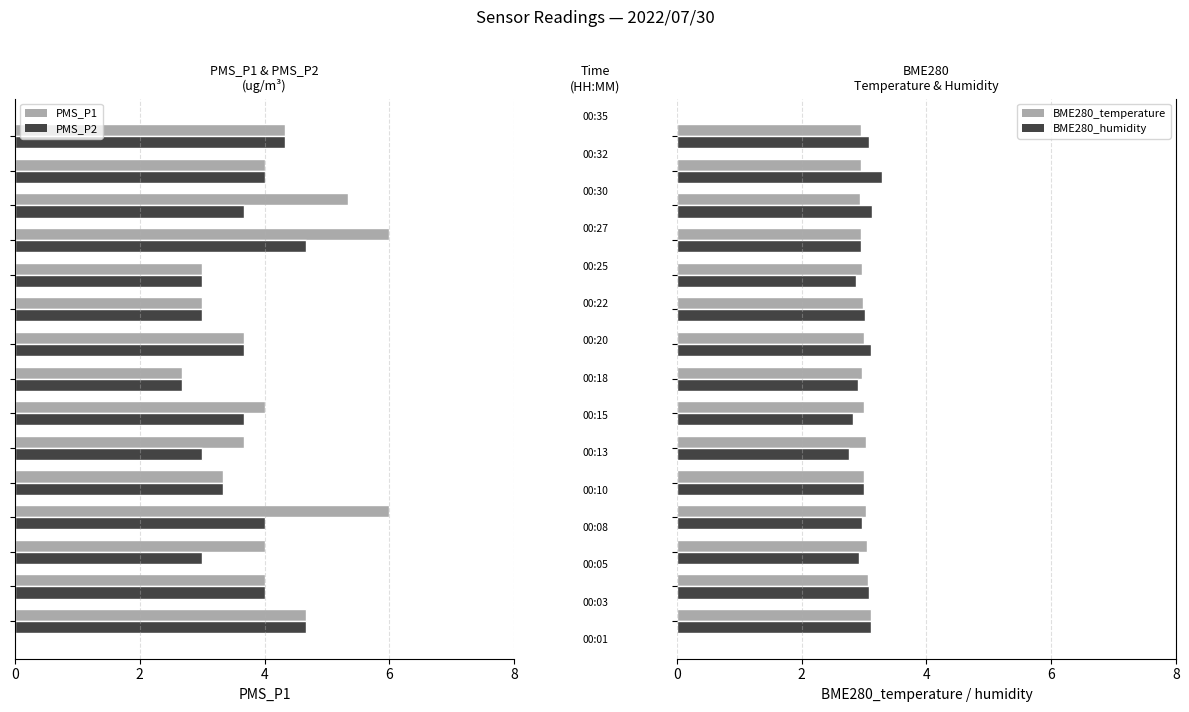

Is the value of PMS_P2 at 0 greater than the value of BME280_humidity at 8?

No